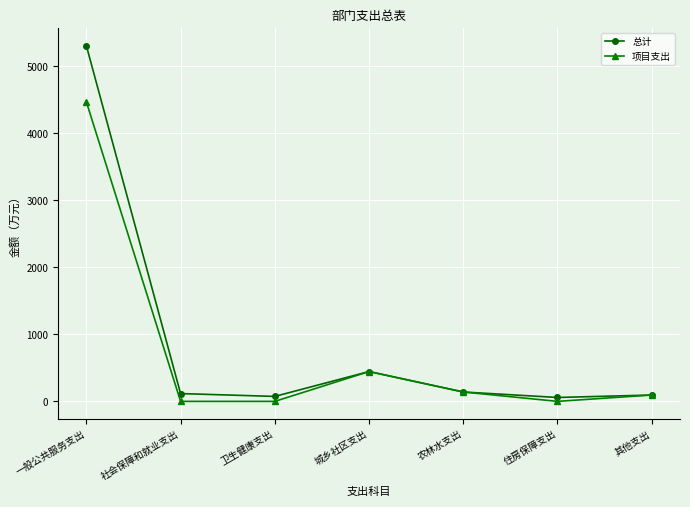

Which series has the largest range (max minus min)?

总计